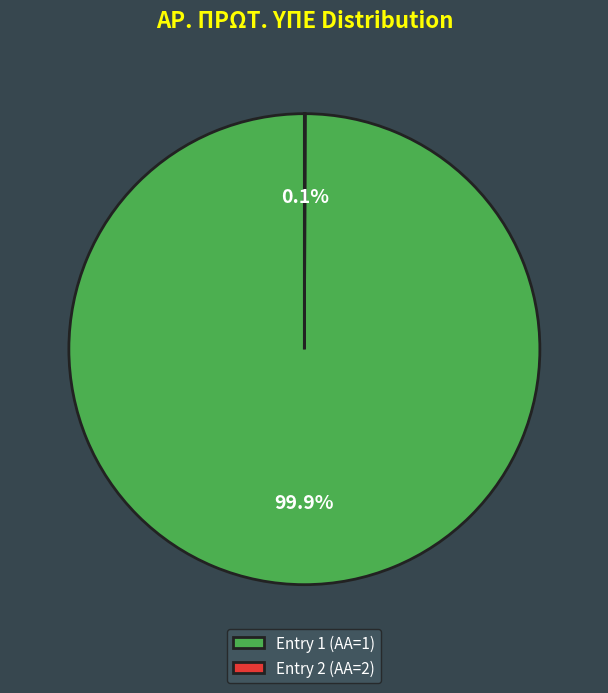

To the nearest percent, what is the difference between the largest and smallest slice percentages?

100%